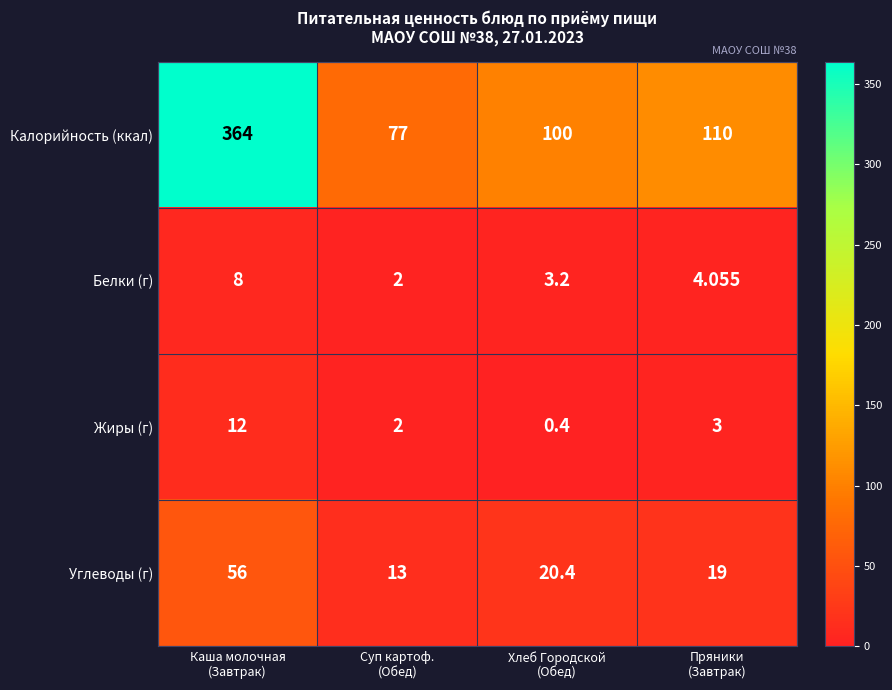

Which series has the largest total across all categories?

Калорийность (ккал)